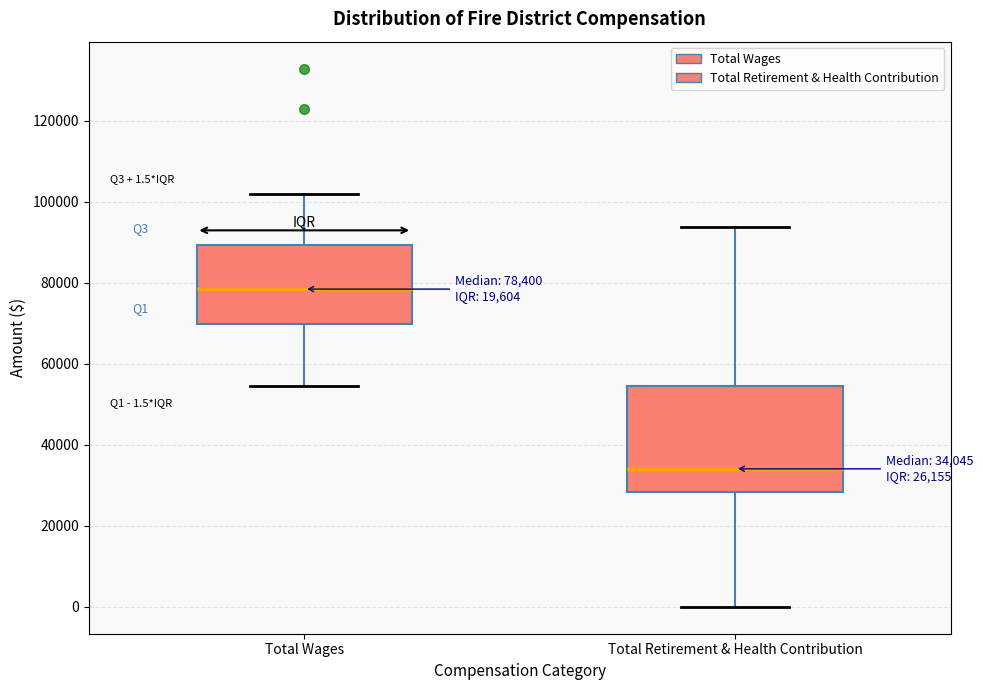

Which box is the tallest, from its lower edge to its upper edge?

Total Retirement & Health Contribution